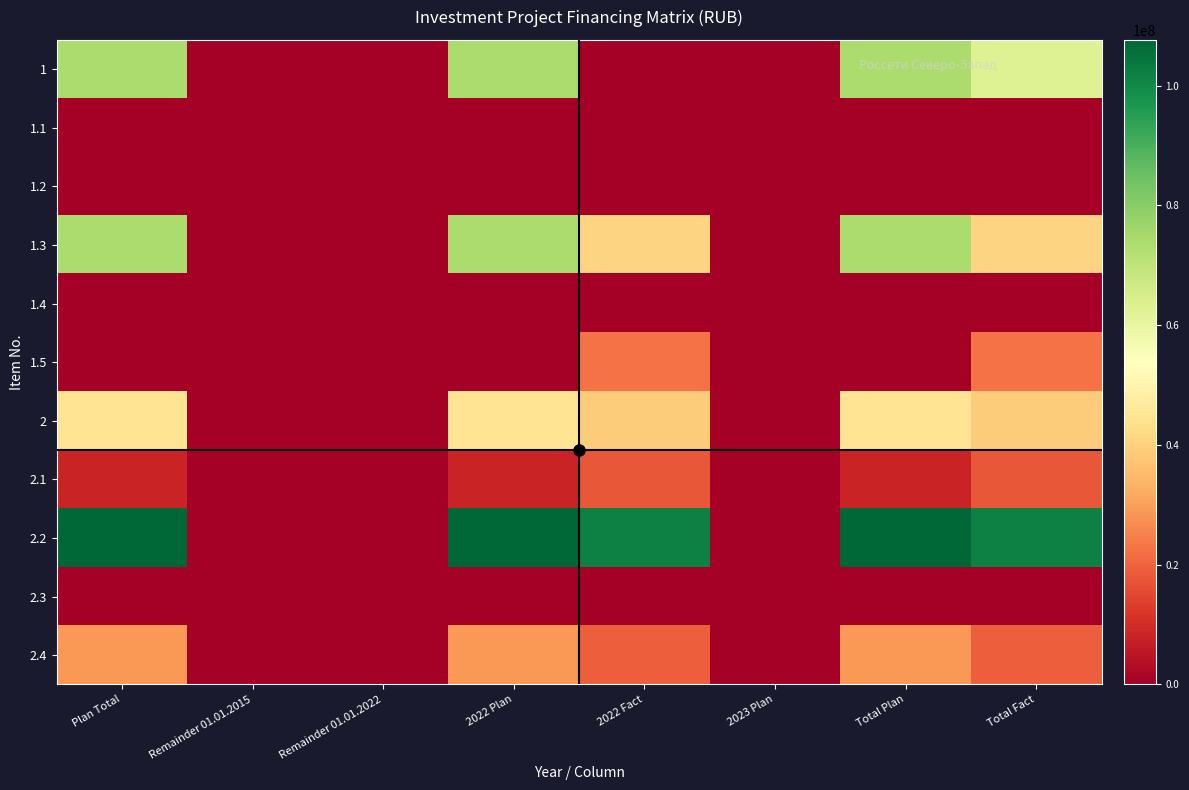

Which category has the lowest value across all series?

Remainder 01.01.2015